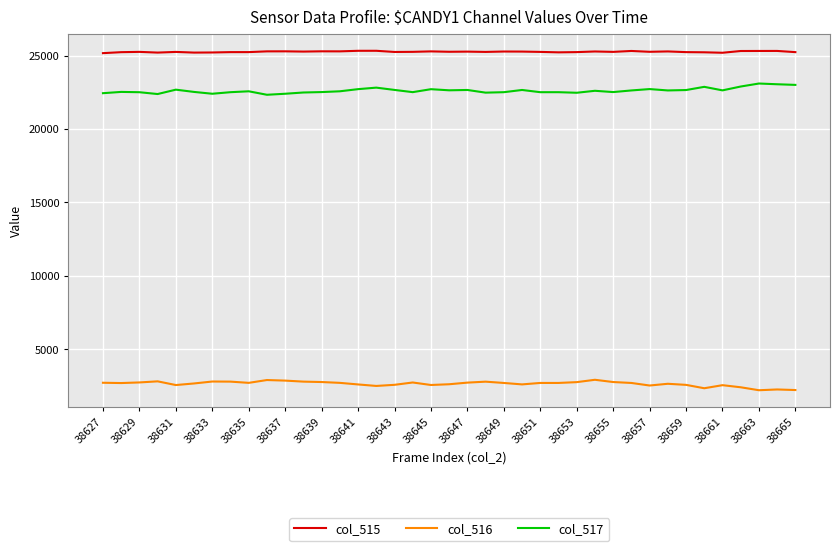

What is the average value of the col_517 series?

22616